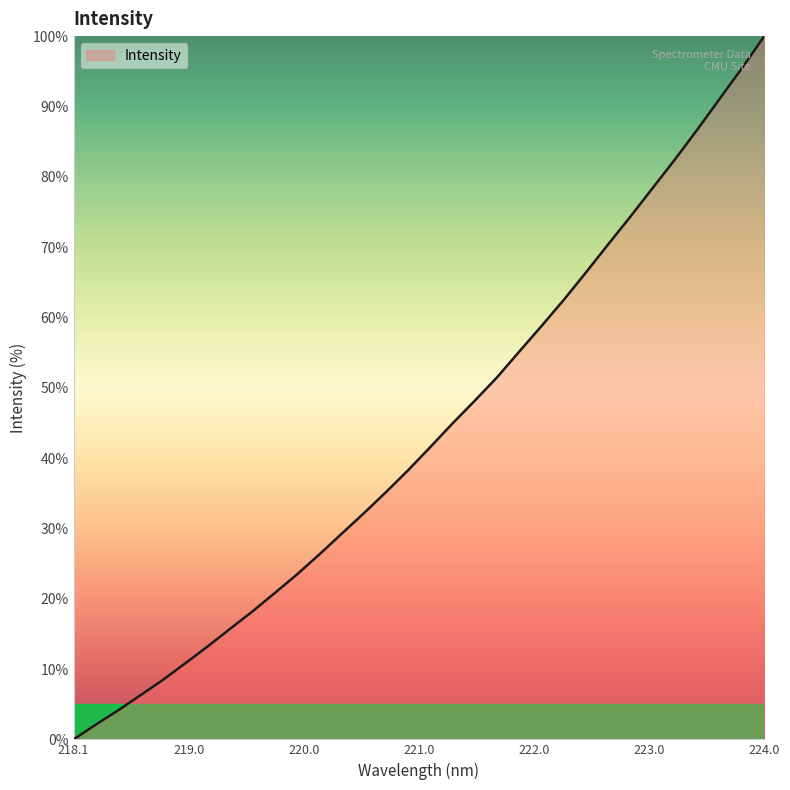

What is the difference between the maximum and minimum values?

100.0